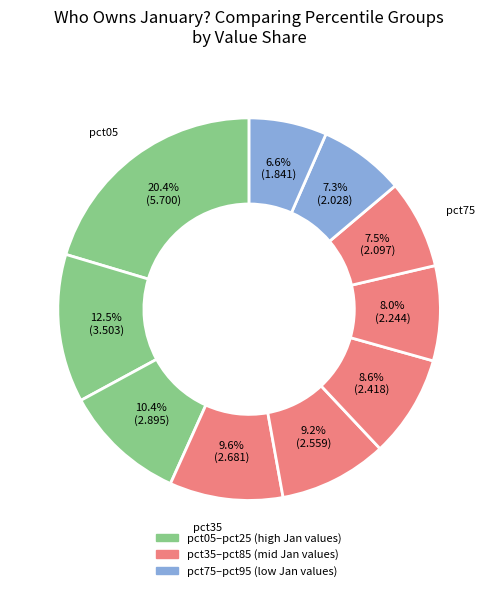

Is there any slice that represents more than half of the pie?

No